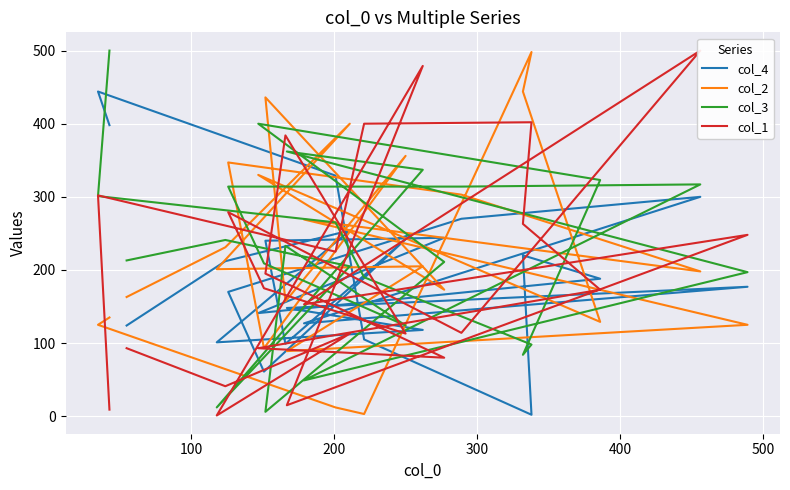

At which category does col_4 reach its first local valley?

300